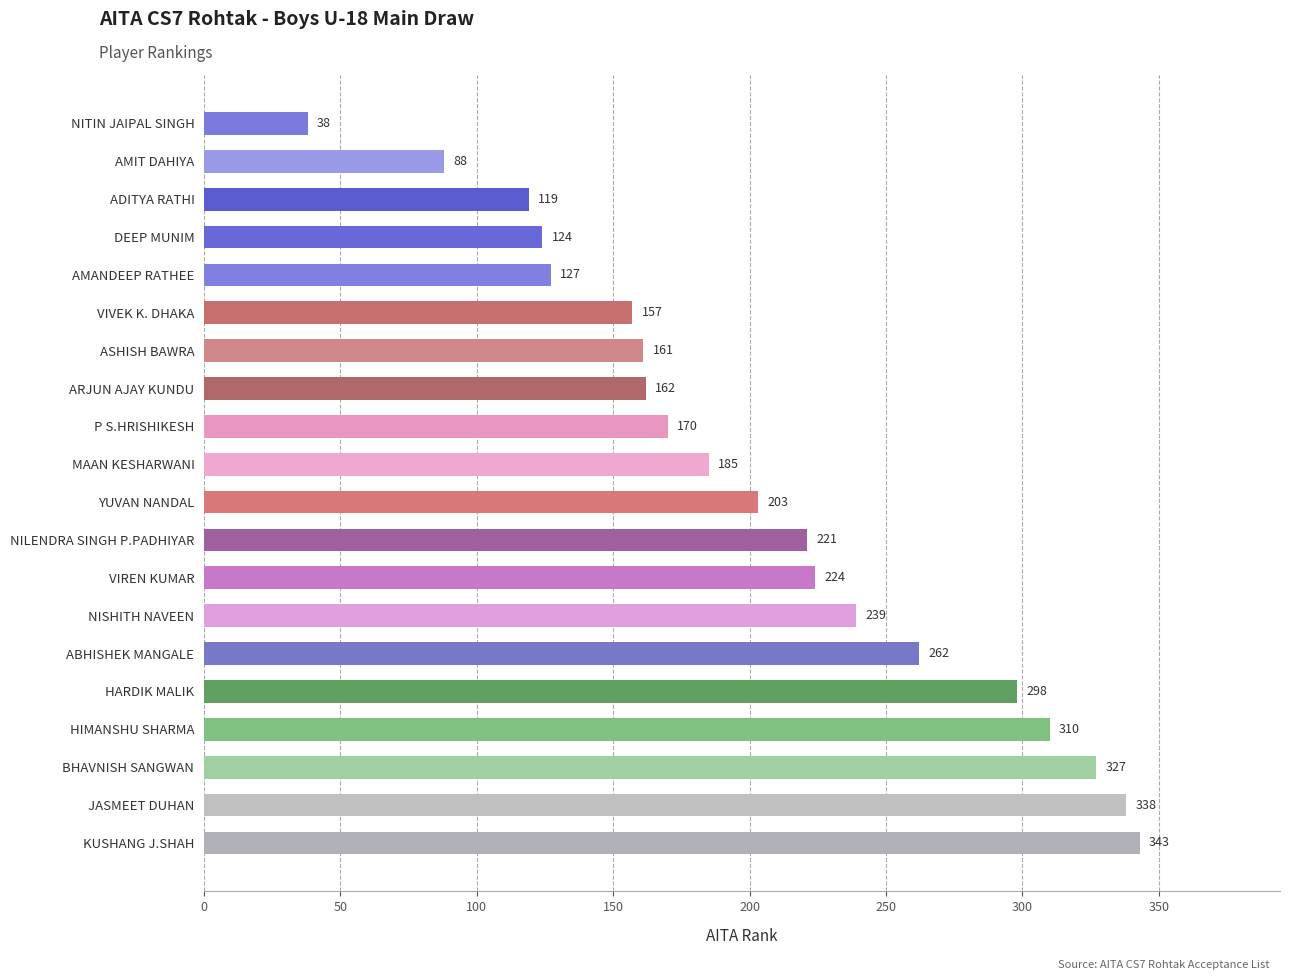

Between NILENDRA SINGH P.PADHIYAR and ABHISHEK MANGALE, which is larger?

ABHISHEK MANGALE